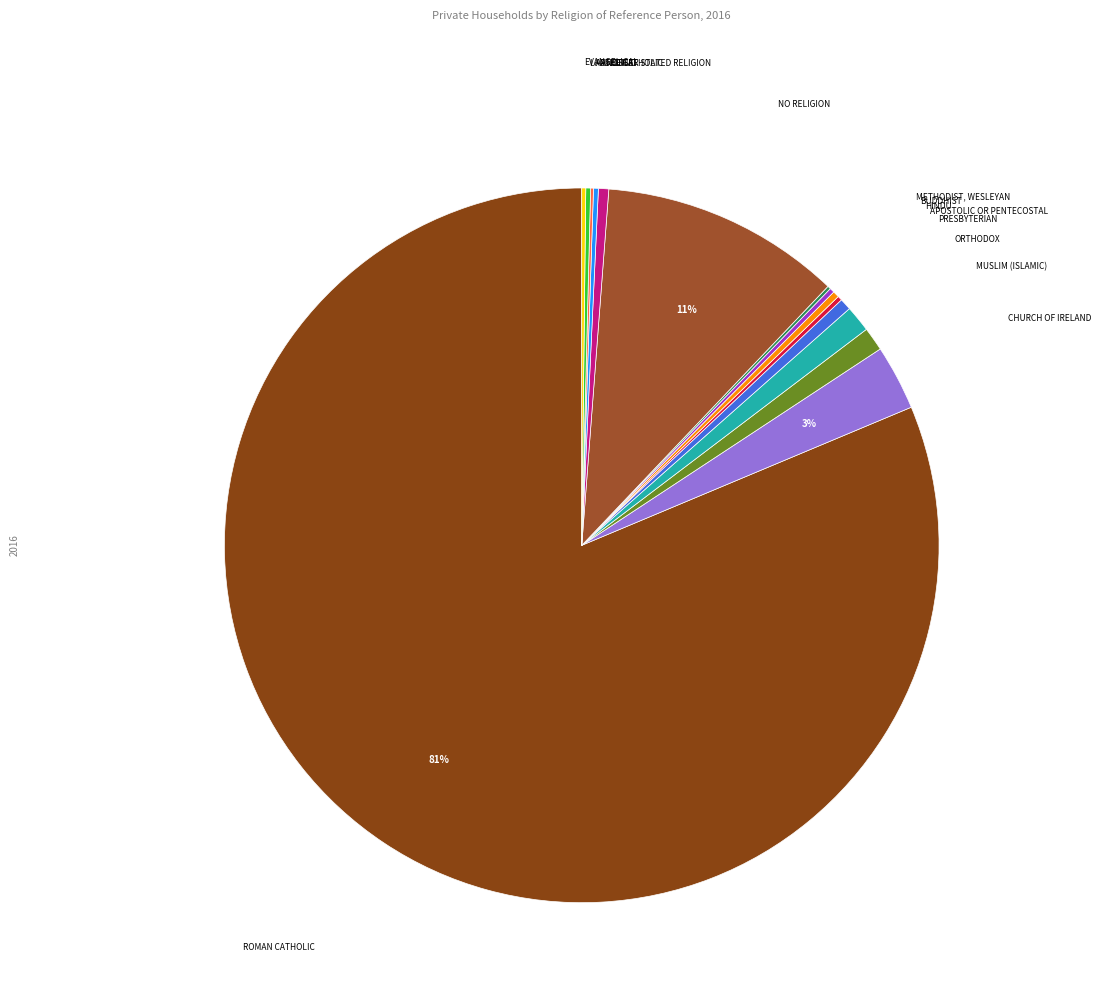

Which category has the smallest portion of the pie?

Agnostic